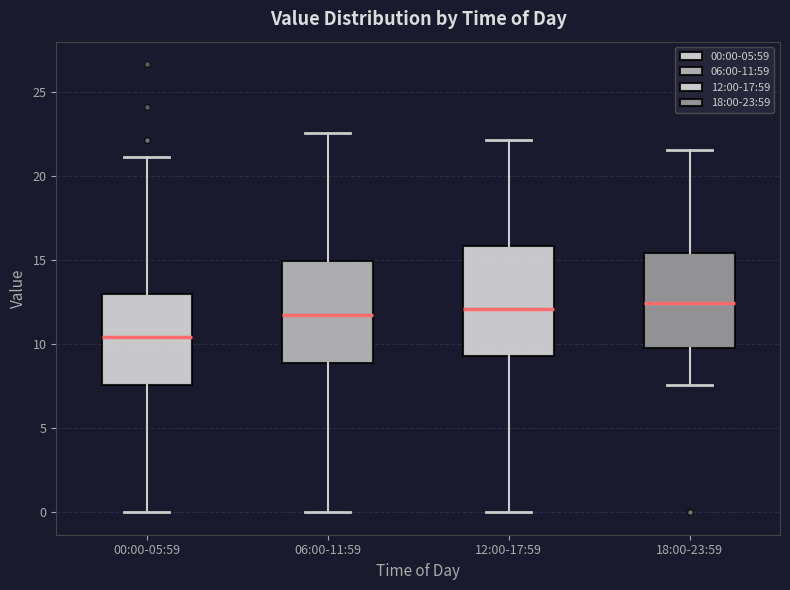

Reading left to right, transcribe this box plot: for each box, give where its median line is, the range the box spans, and where its two whiskers end, as read against the y-axis. The values are not printed on the chart, so give them approximately, as read against the axis.

00:00-05:59: median 10.5, box 7.5 to 13.0, whiskers 0.0 to 21.0
06:00-11:59: median 11.5, box 9.0 to 15.0, whiskers 0.0 to 22.5
12:00-17:59: median 12.0, box 9.5 to 16.0, whiskers 0.0 to 22.0
18:00-23:59: median 12.5, box 10.0 to 15.5, whiskers 7.5 to 21.5